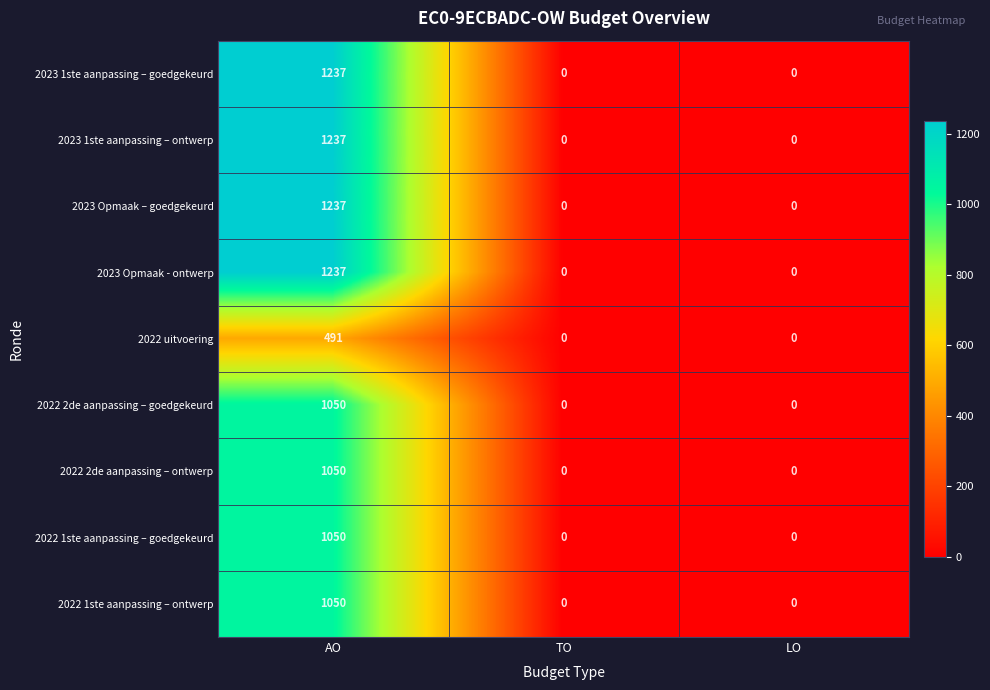

Is it true that 2022 1ste aanpassing – ontwerp equals -379 at TO?

False